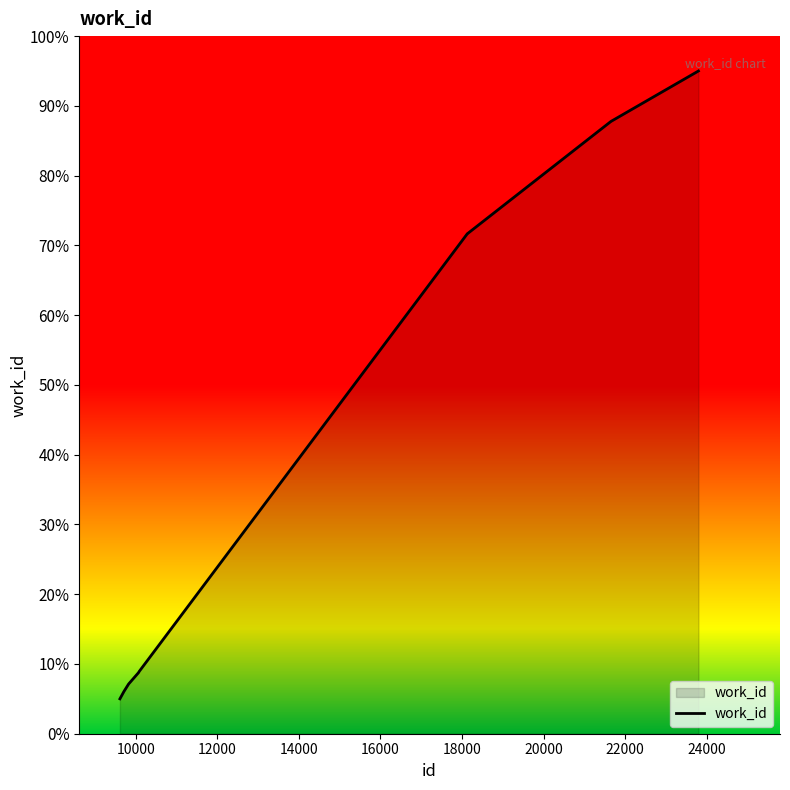

What is the maximum value shown in the chart?

95.0